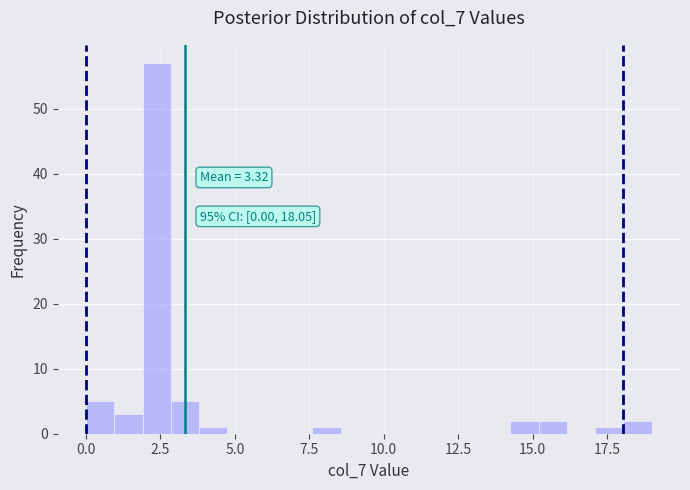

Read against the x-axis, roughly where is the centre of the tallest bar?

2.5